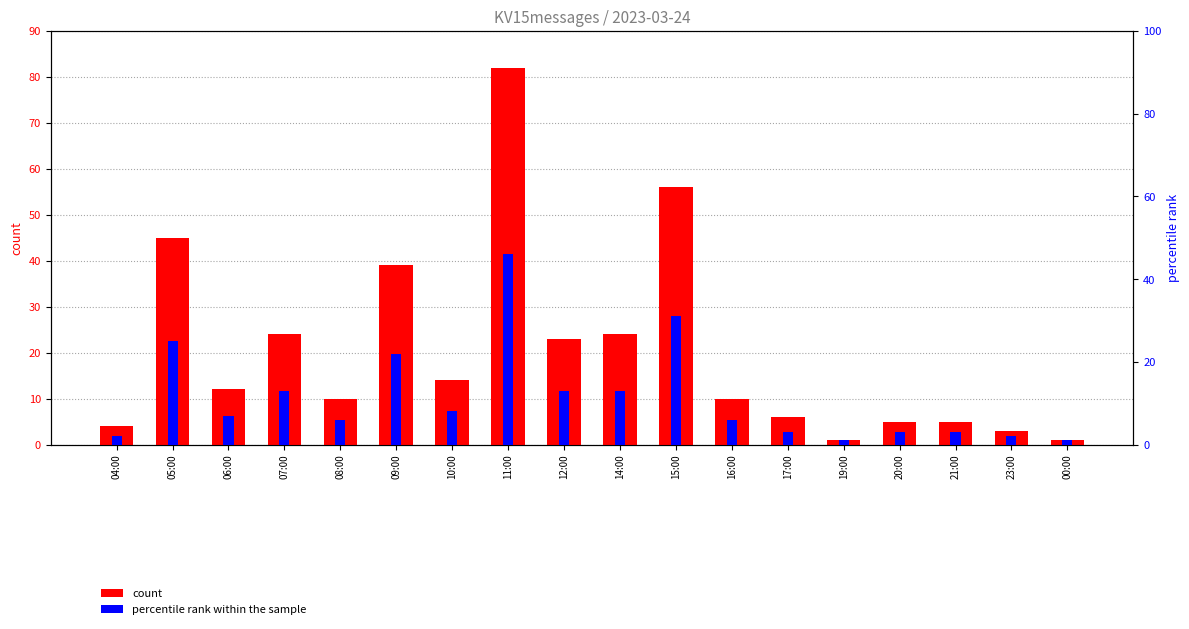

What is the approximate value of percentile rank within the sample at 14:00, to the nearest 10?

10